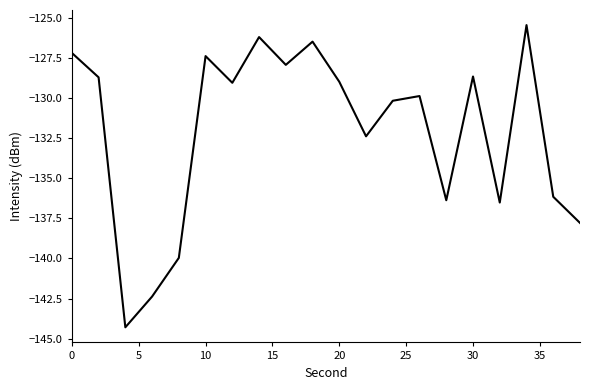

What is the maximum value shown in the chart?

-125.4